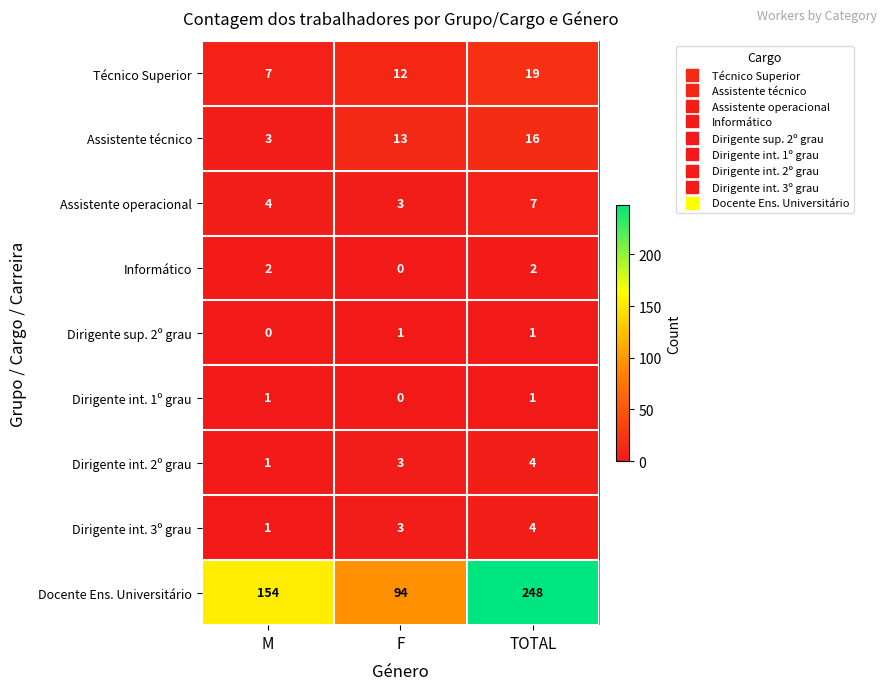

How many categories are shown in the chart?

3